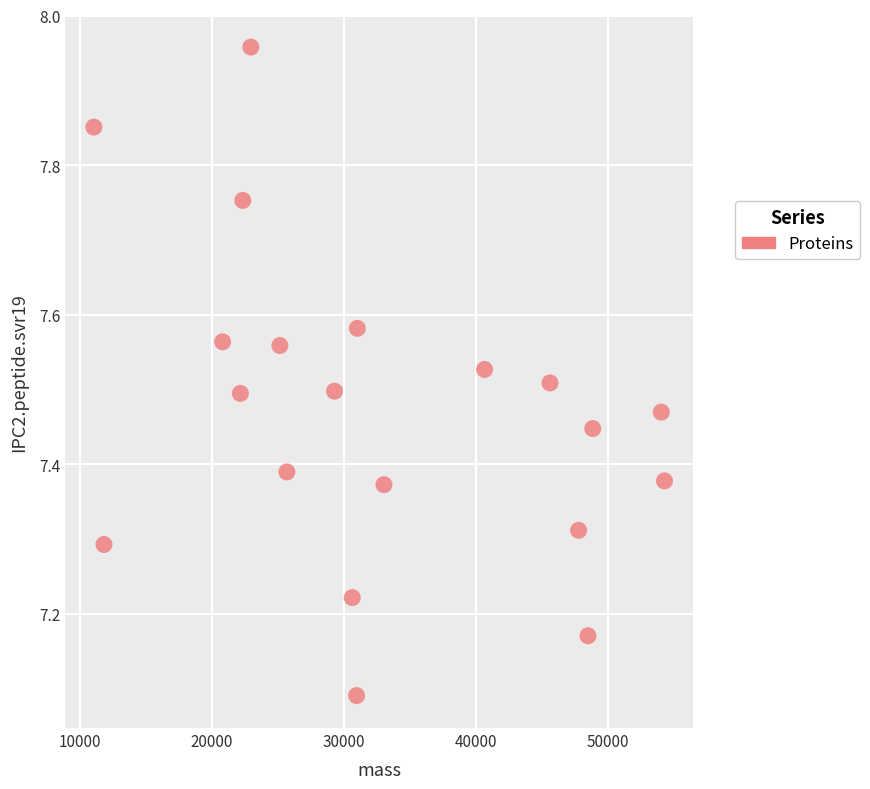

What is the range of Y values (max minus min)?

0.9